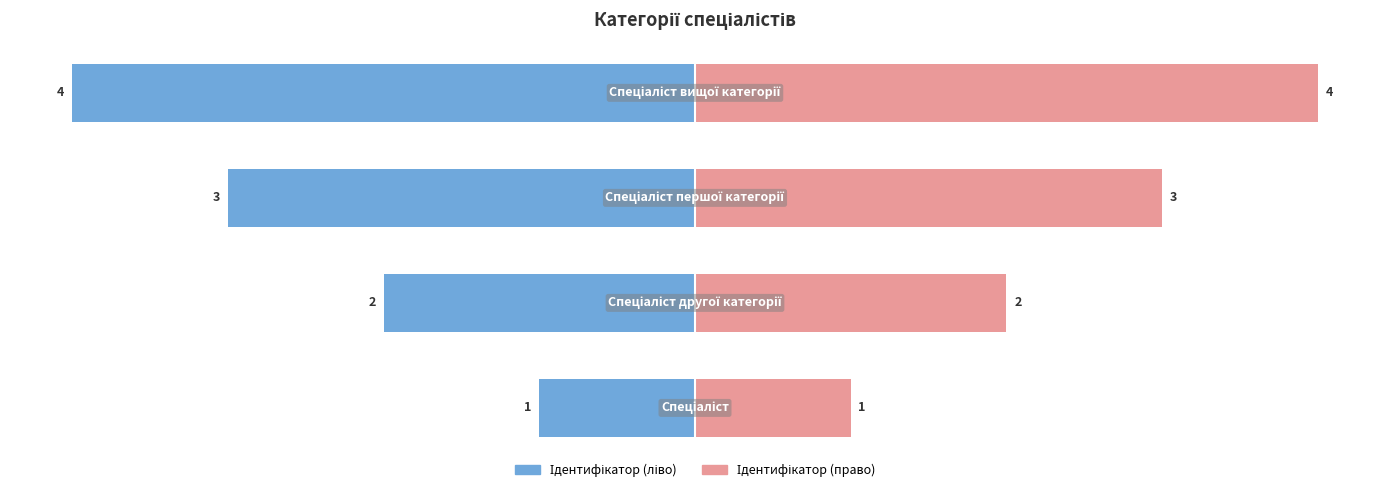

Reading right to left, list all the values displayed in this chart.

Ідентифікатор (ліво): 3=-4	2=-3	1=-2	0=-1
Ідентифікатор (право): 3=4	2=3	1=2	0=1